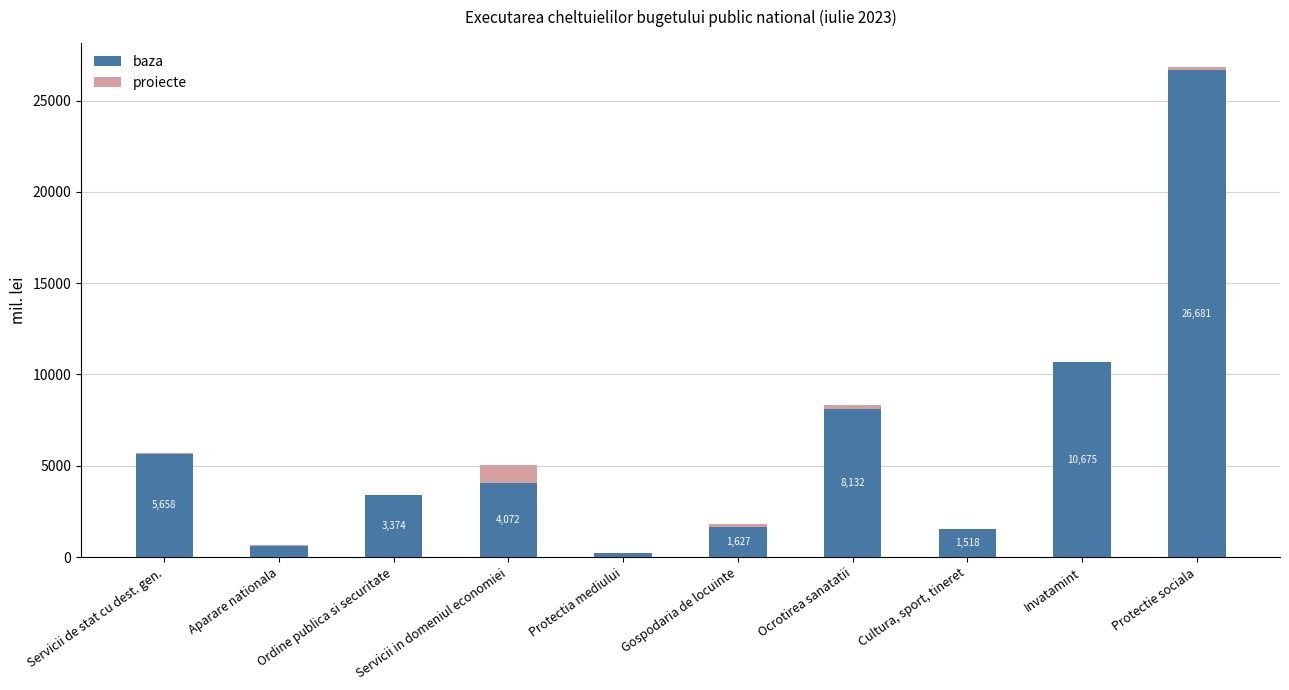

What is the sum of all baza values?

62572.8